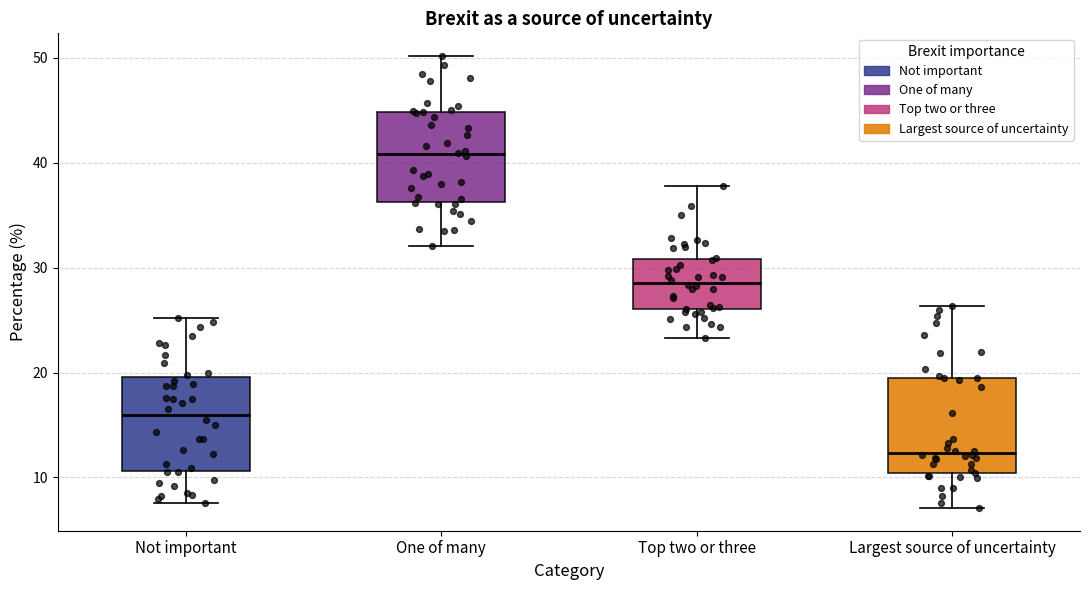

Reading left to right, read every box against the y-axis: the position of its median line, the range the box covers, and the ends of its whiskers. The values are not printed on the chart, so give them approximately, as read against the axis.

Not important: median 16, box 11 to 20, whiskers 8 to 25
One of many: median 41, box 36 to 45, whiskers 32 to 50
Top two or three: median 29, box 26 to 31, whiskers 23 to 38
Largest source of uncertainty: median 12, box 10 to 19, whiskers 7 to 26